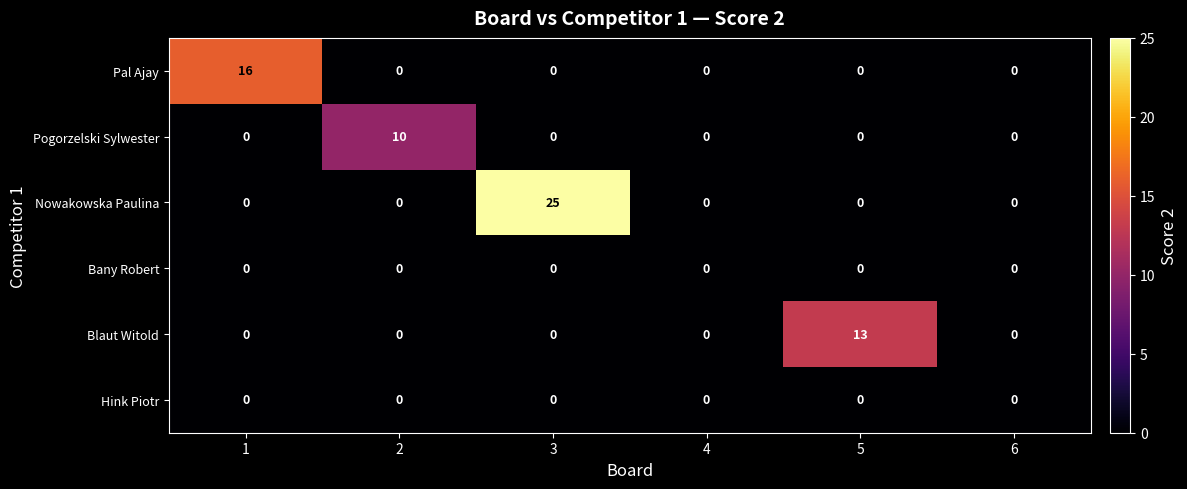

Which series has the largest range (max minus min)?

Nowakowska Paulina